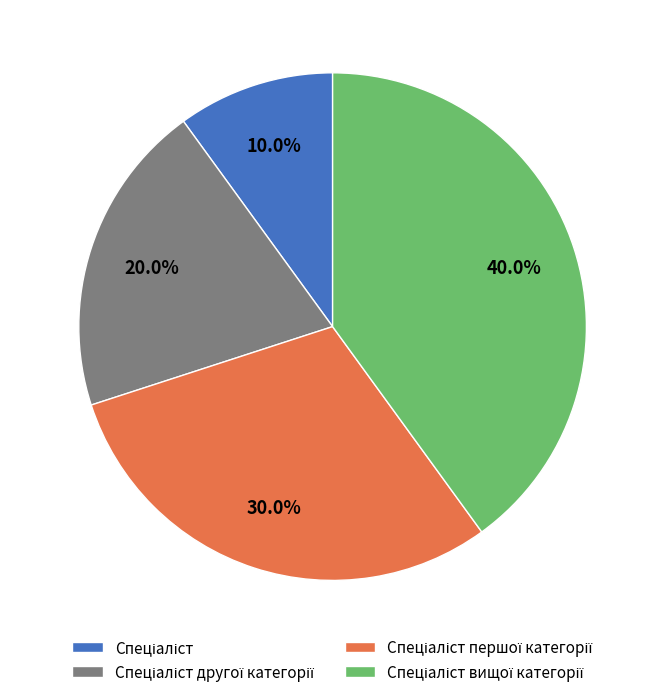

Is there a majority slice in this chart?

No